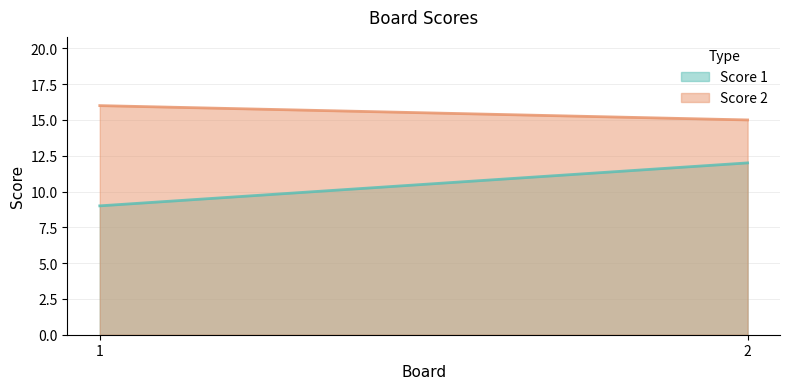

Reading left to right, what are all the values shown in this chart?

Score 1: 1=9	2=12
Score 2: 1=16	2=15